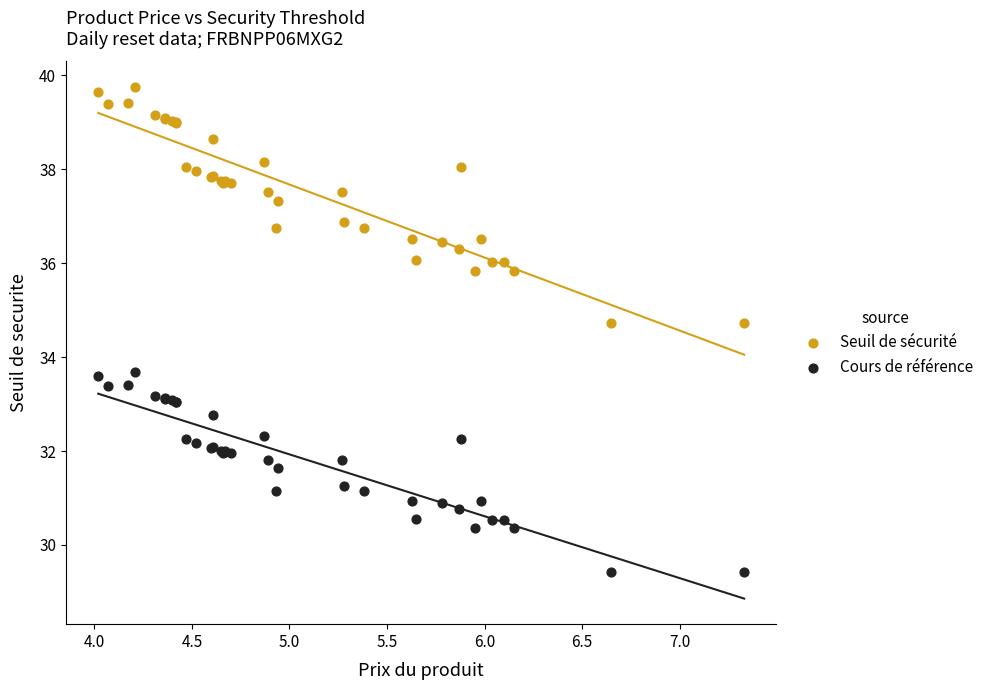

Which series reaches the minimum Y coordinate?

Cours de référence